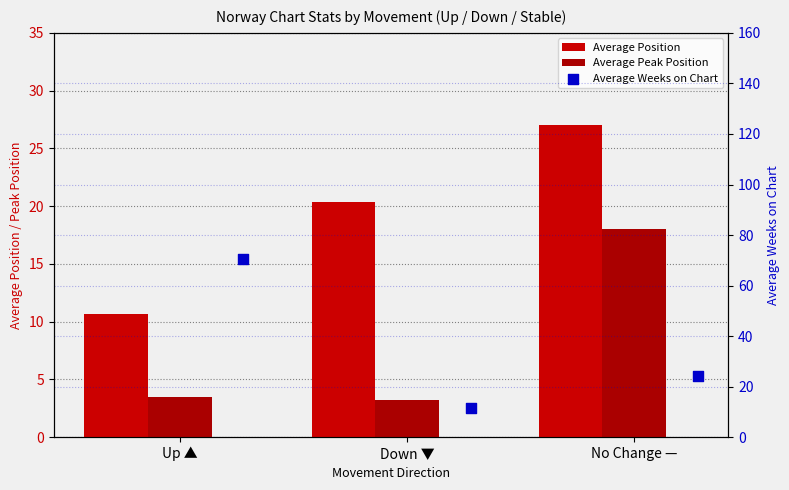

Which series has the largest total across all categories?

Average Weeks on Chart